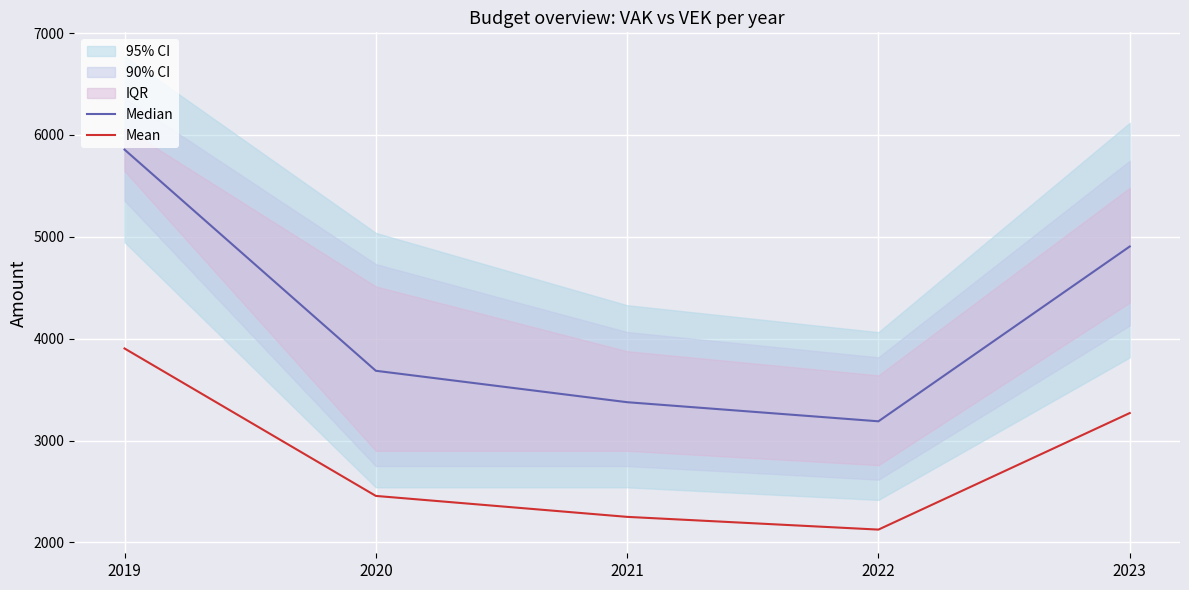

How many data points in Mean are above 2456?

3